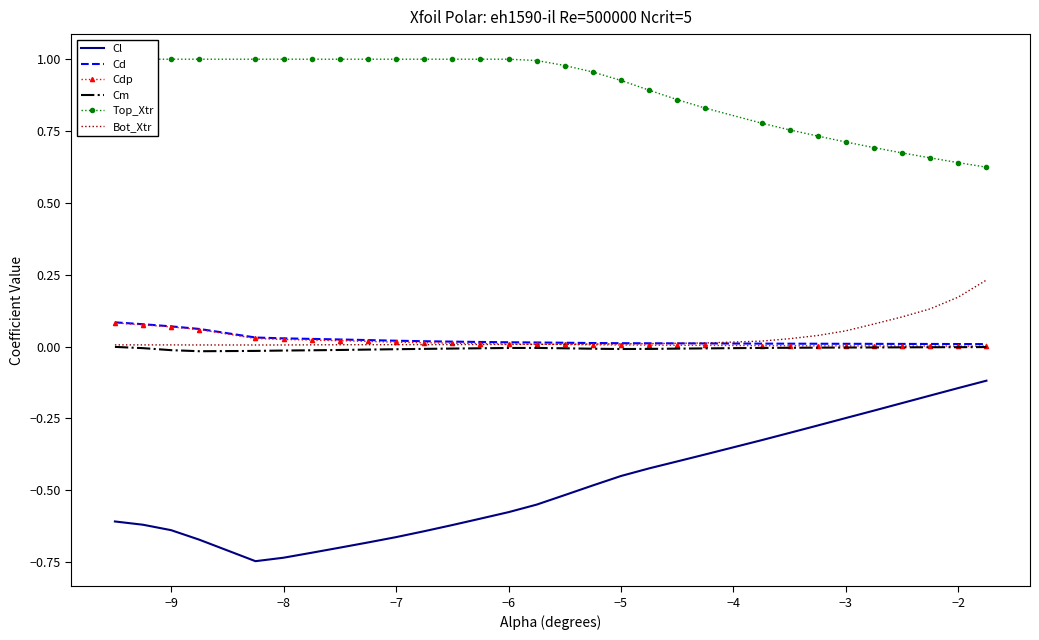

What is the average value of the Top_Xtr series?

0.9